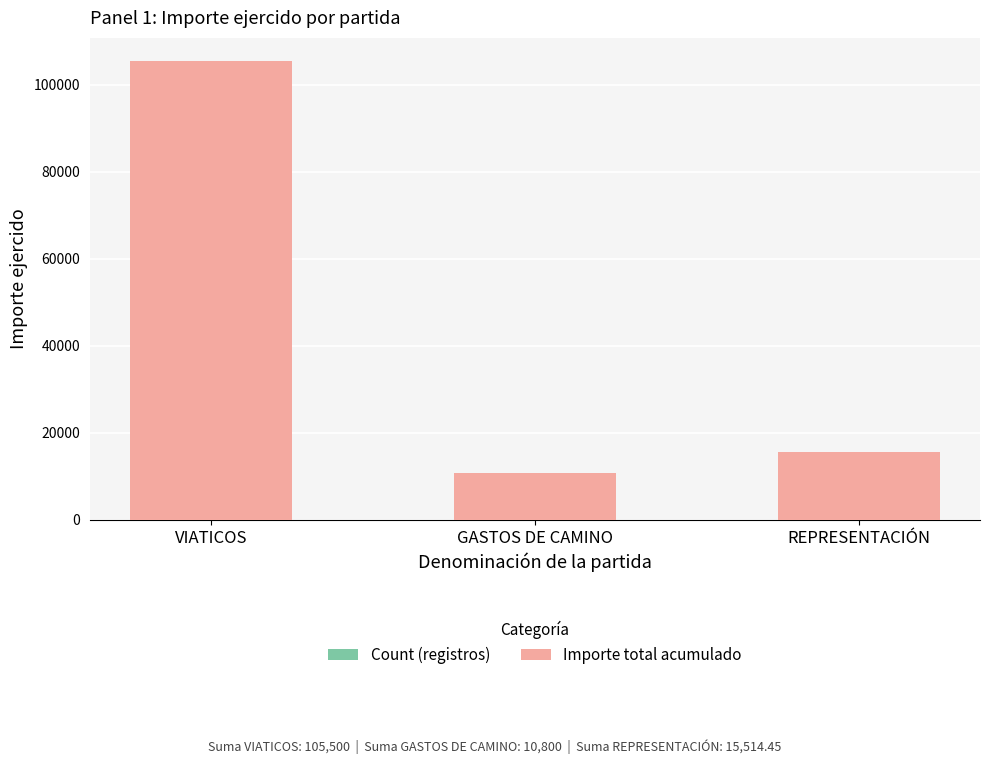

At which category is the sum across all series the highest?

VIATICOS